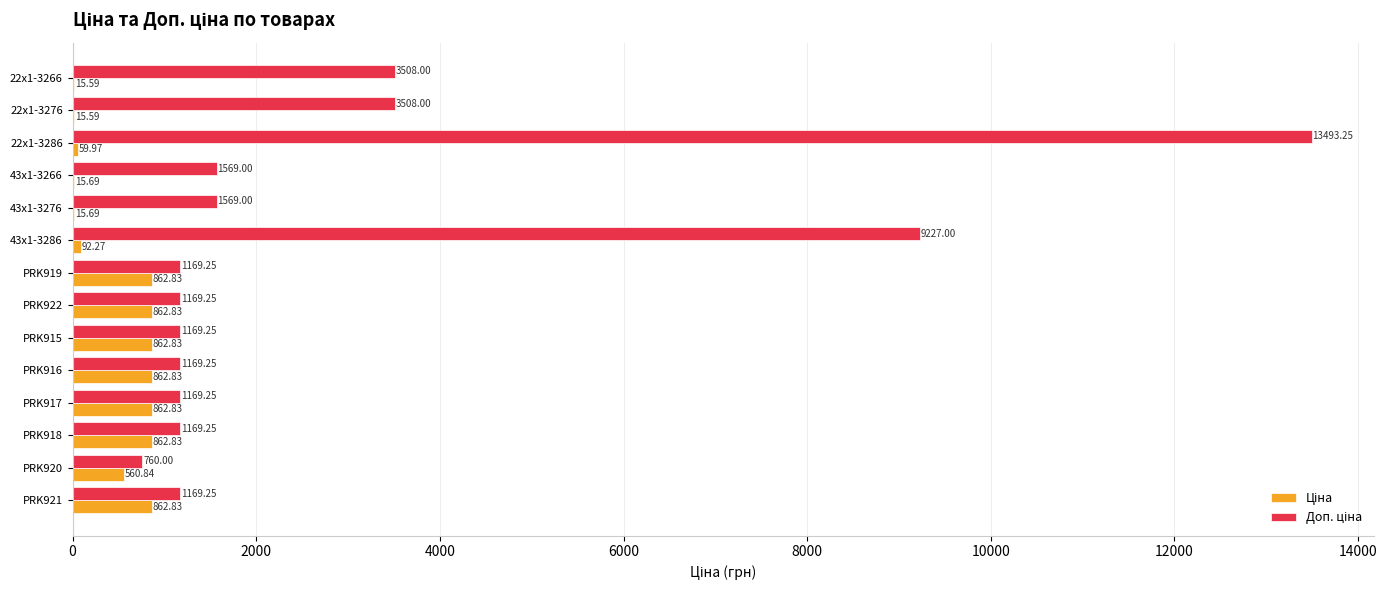

At which category is the sum across all series the highest?

22x1-3286